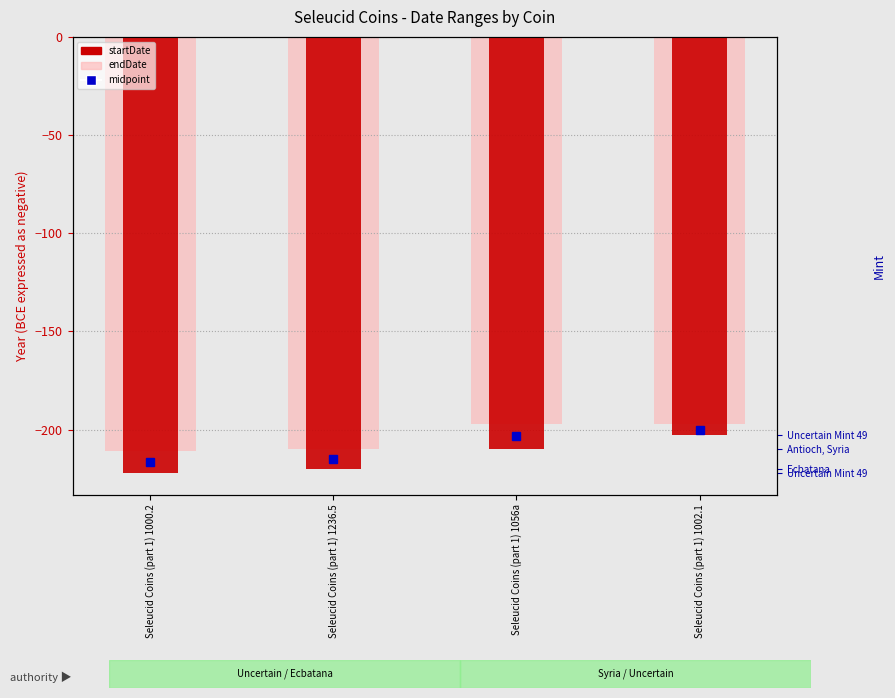

What is the maximum value for endDate?

-197